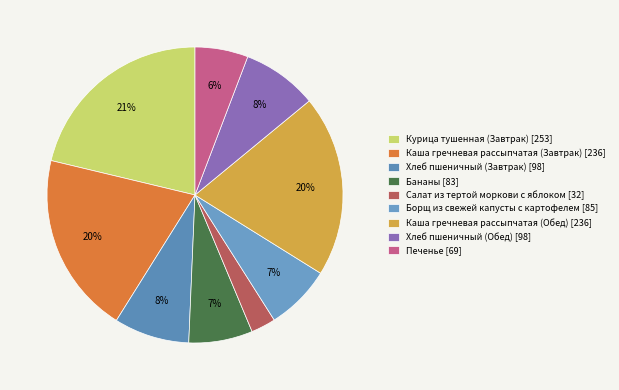

Which has a higher value, Хлеб пшеничный (Завтрак) or Курица тушенная (Завтрак)?

Курица тушенная (Завтрак)